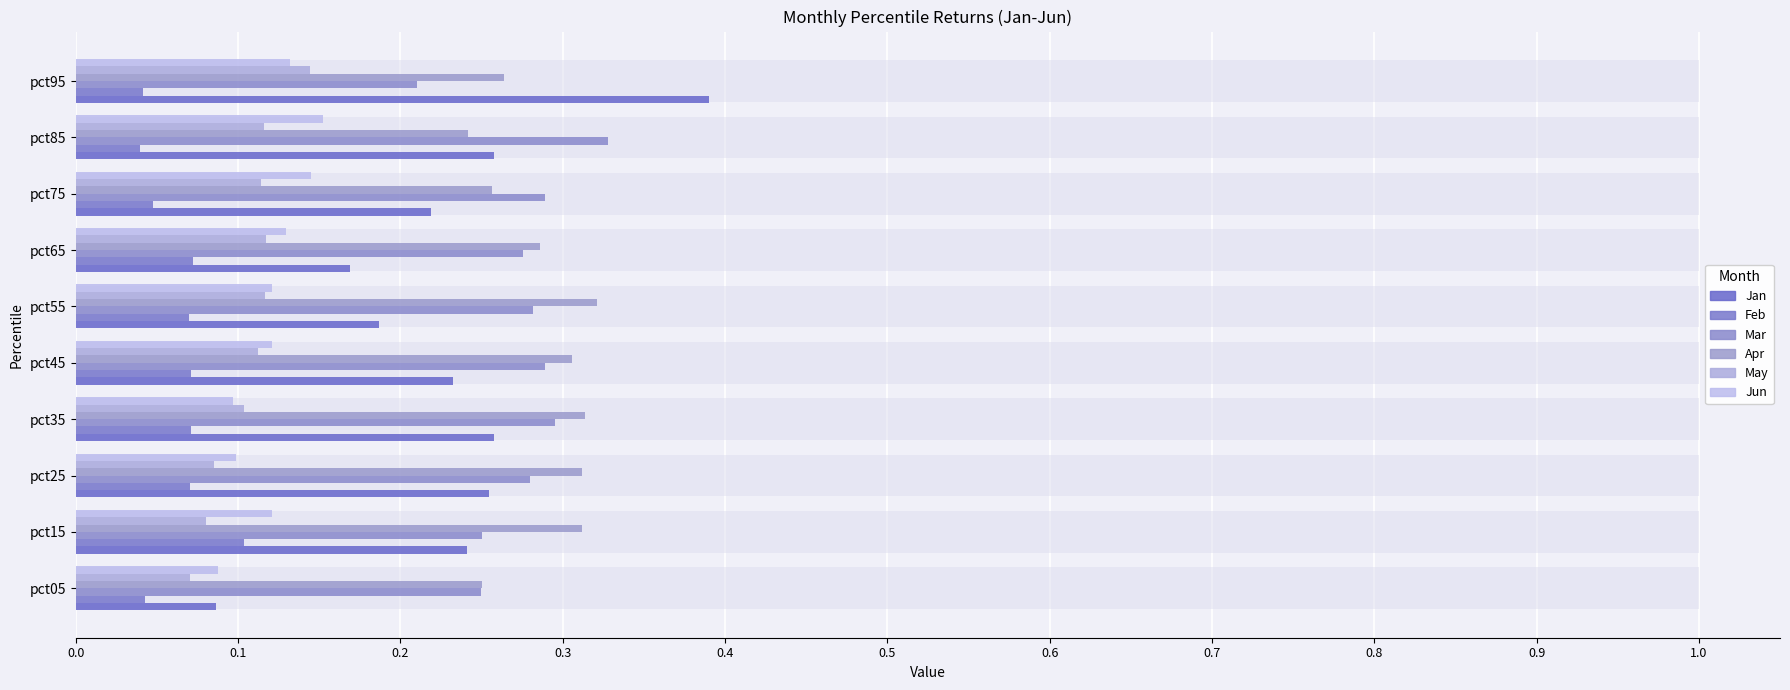

Is it true that Jun equals 0.1 at pct25?

True